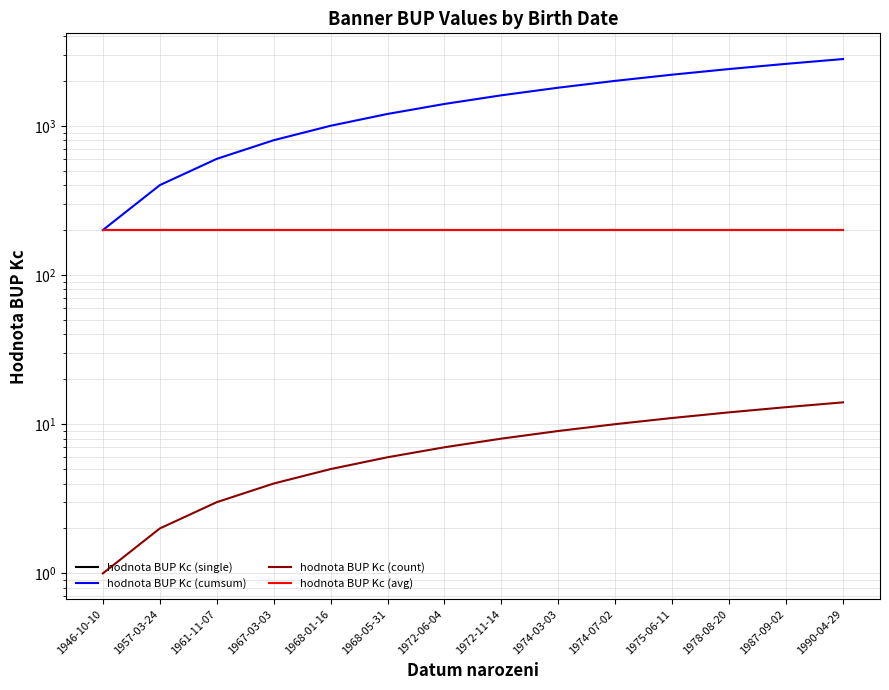

The value of hodnota BUP Kc (count) at 1974-03-03 is 9. True or false?

True